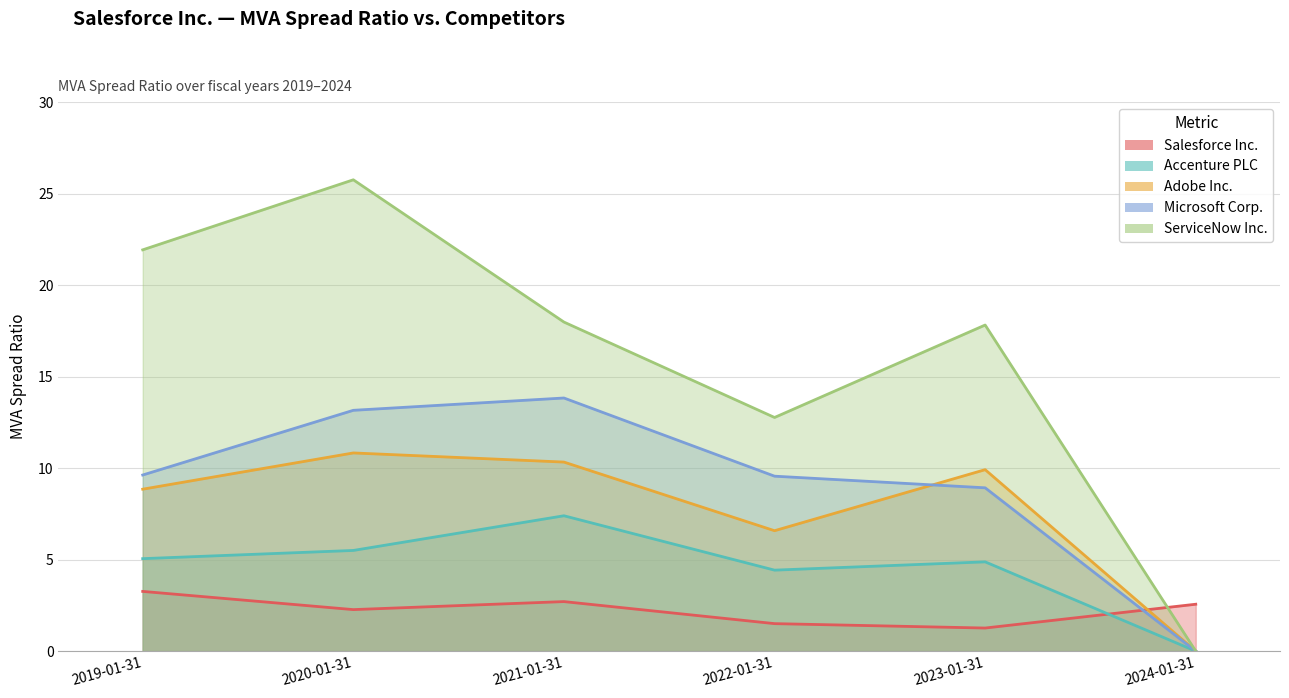

Which category has the highest value across all series?

2020-01-31